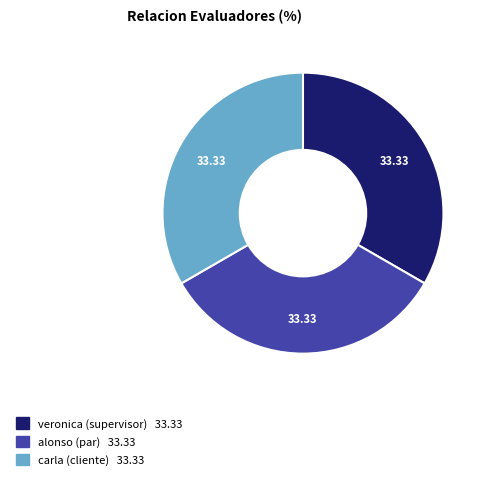

Does any single category account for the majority?

No